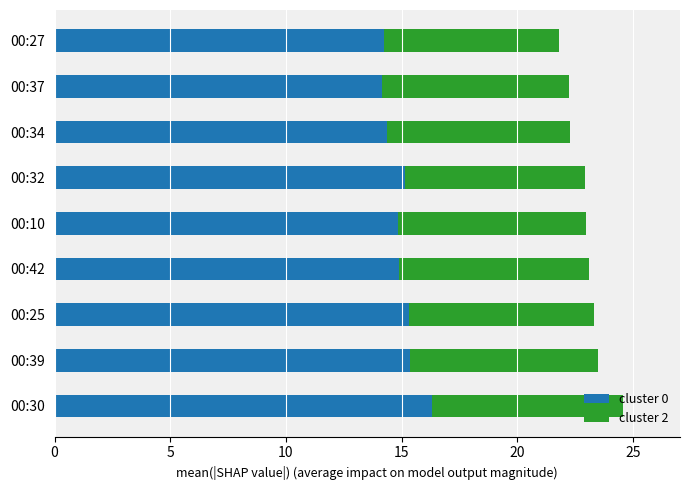

What is the difference between the cluster 0 values at 00:42 and 00:37?

0.7